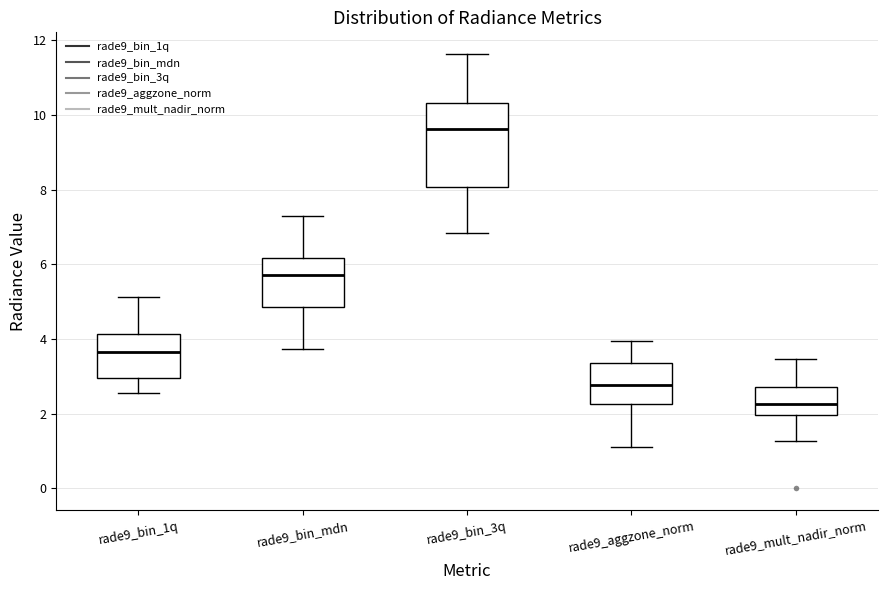

Where is the lower edge of the box for rade9_bin_3q on the y-axis? The values are not printed on the chart, so give them approximately, as read against the axis.

8.0